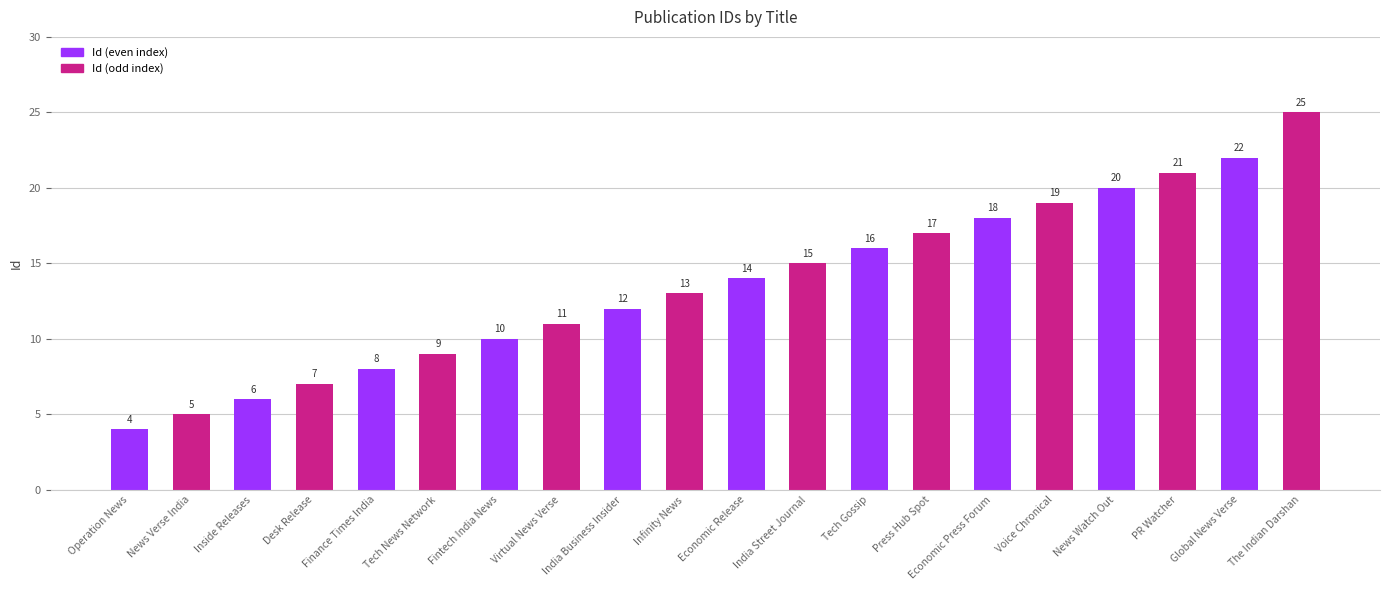

What is the average value?

14